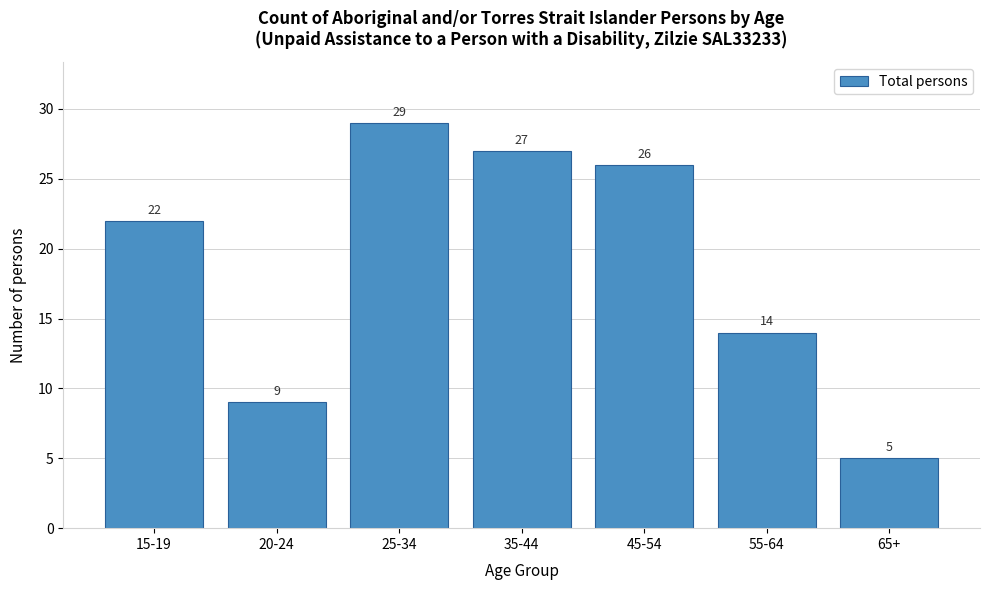

Reading left to right, transcribe all the data shown in this chart.

22	9	29	27	26	14	5